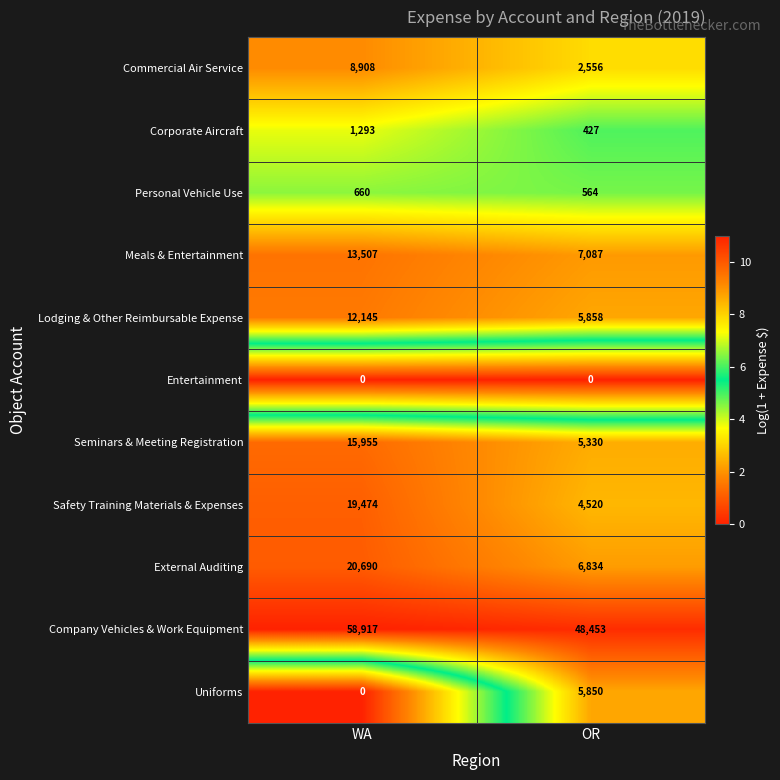

What is the approximate value of Seminars & Meeting Registration at OR, to the nearest 10?

5330